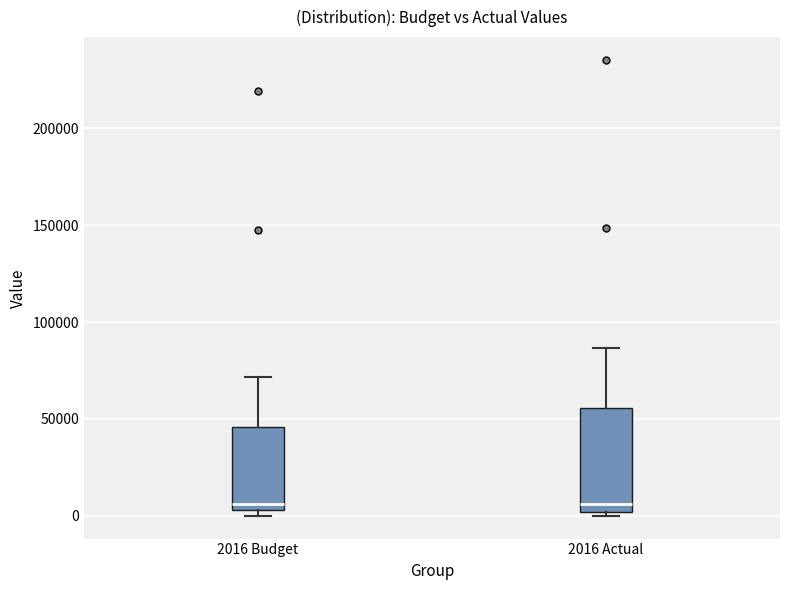

Reading left to right, transcribe this box plot: for each box, give where its median line is, the range the box spans, and where its two whiskers end, as read against the y-axis. The values are not printed on the chart, so give them approximately, as read against the axis.

2016 Budget: median 5000 (just above the box's lower edge), box 5000 to 45000, whiskers 0 to 70000
2016 Actual: median 5000, box 0 to 55000, whiskers 0 (just below the box's lower edge) to 85000